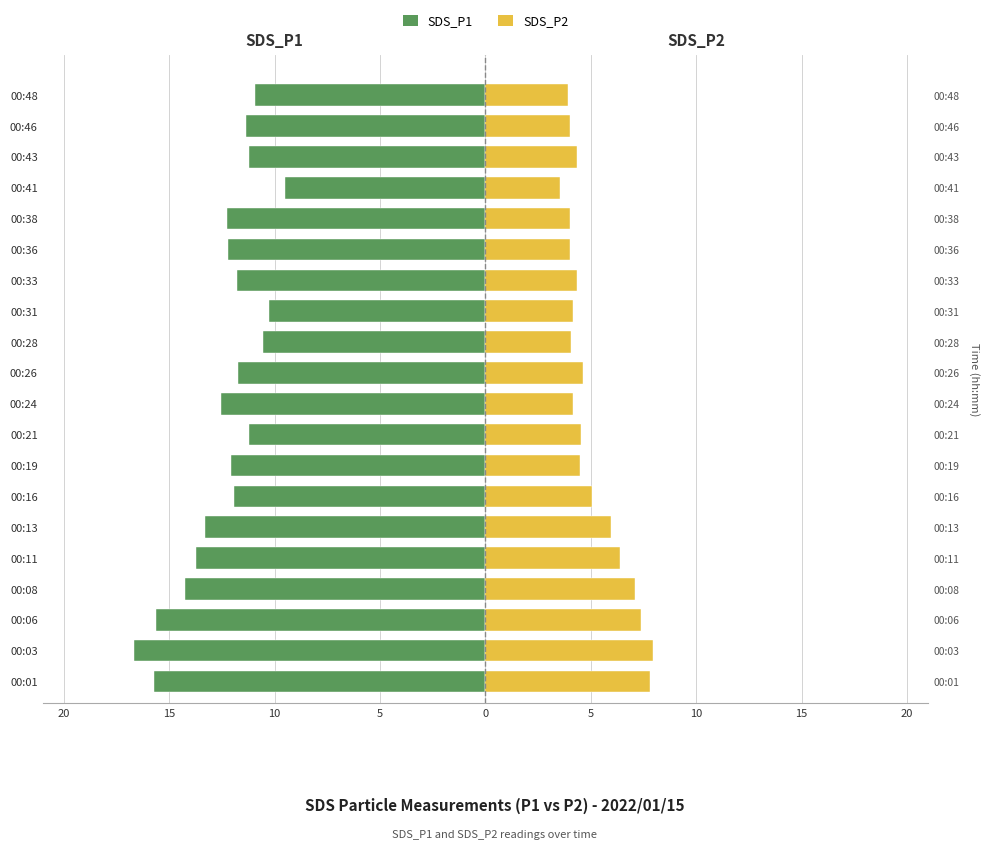

How many data points in SDS_P1 are above -11?

4